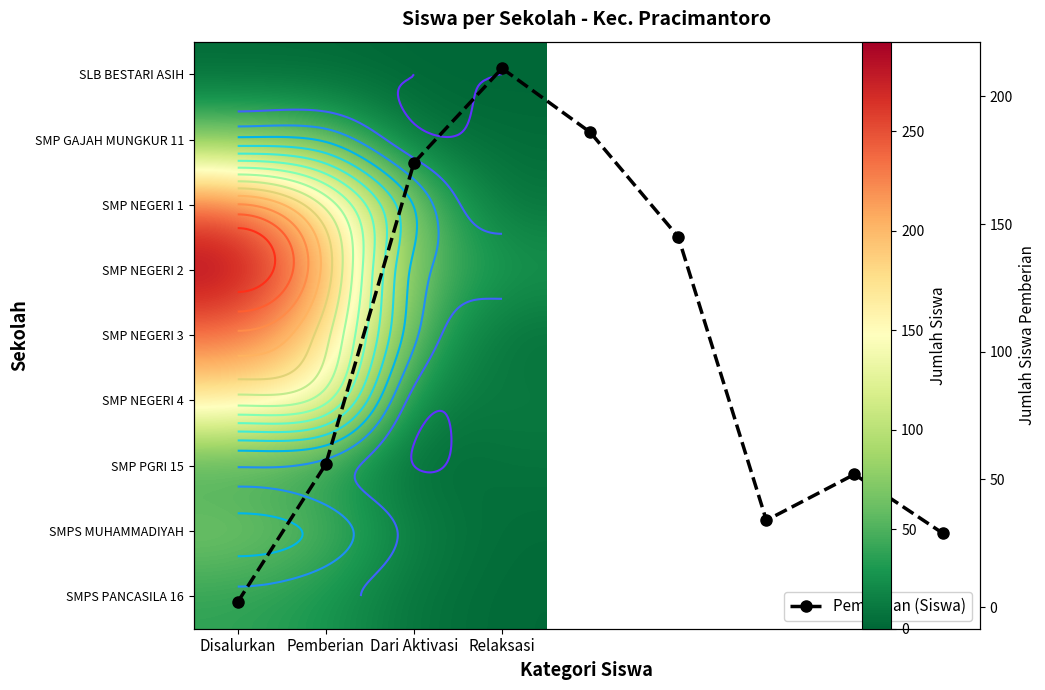

What is the total value across all series at Relaksasi?

69